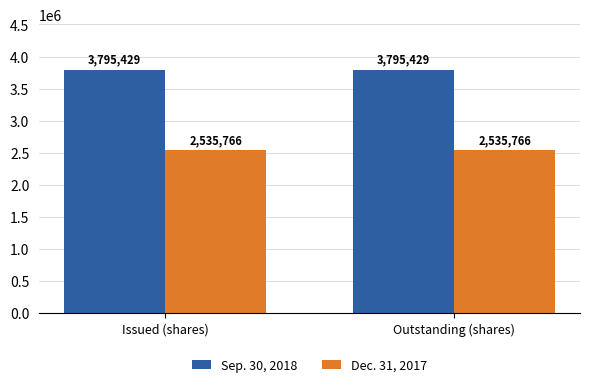

What is the difference between the highest and lowest values at Outstanding (shares)?

1259663